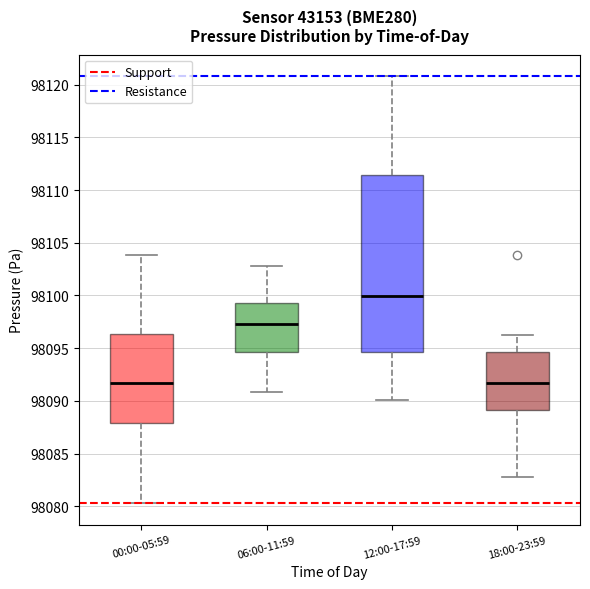

Where does the median line of the box for 00:00-05:59 sit on the y-axis? The values are not printed on the chart, so give them approximately, as read against the axis.

98091.5